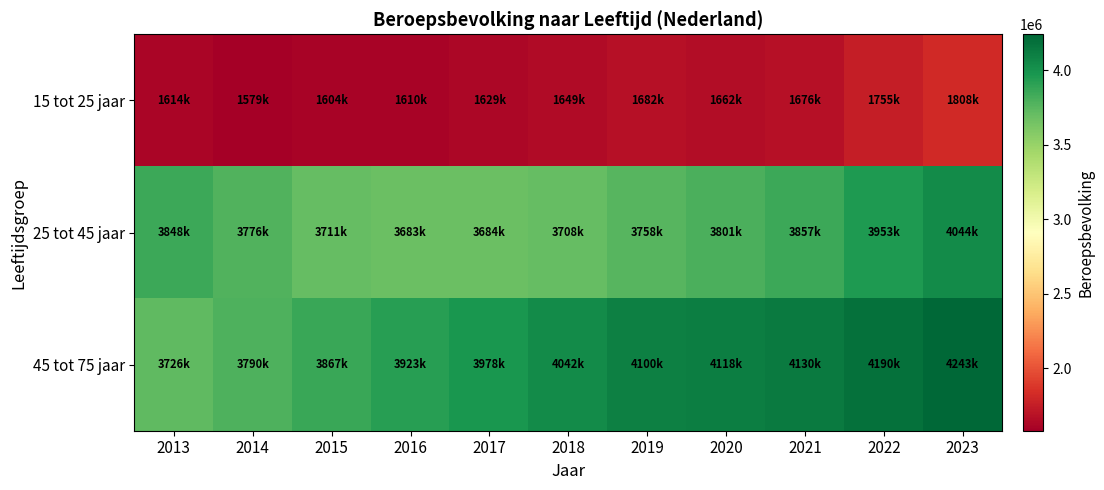

At 2015, list the series in order from smallest to largest.

15 tot 25 jaar, 25 tot 45 jaar, 45 tot 75 jaar